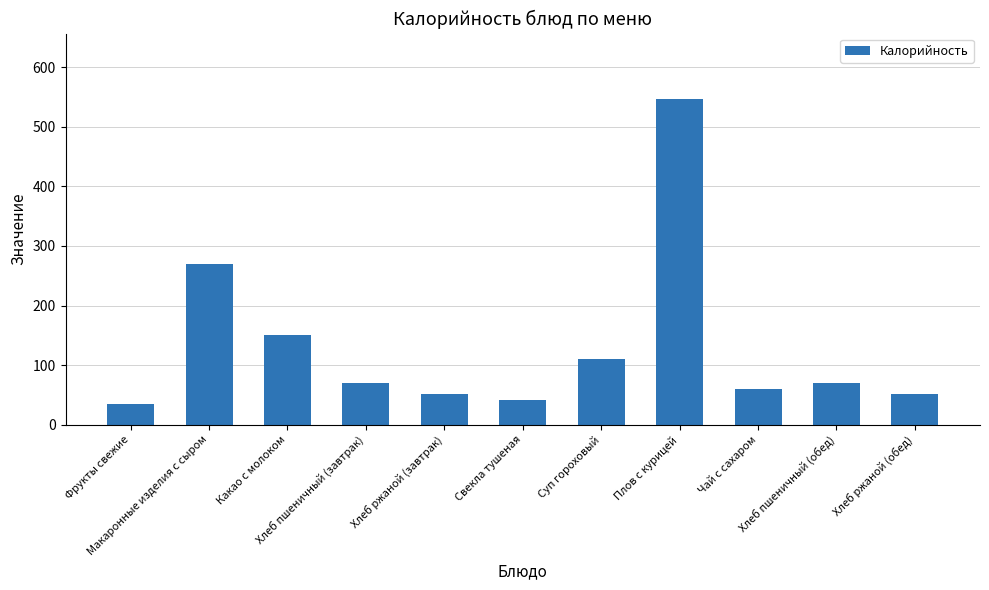

What is the label of the 6th bar from the right?

Свекла тушеная